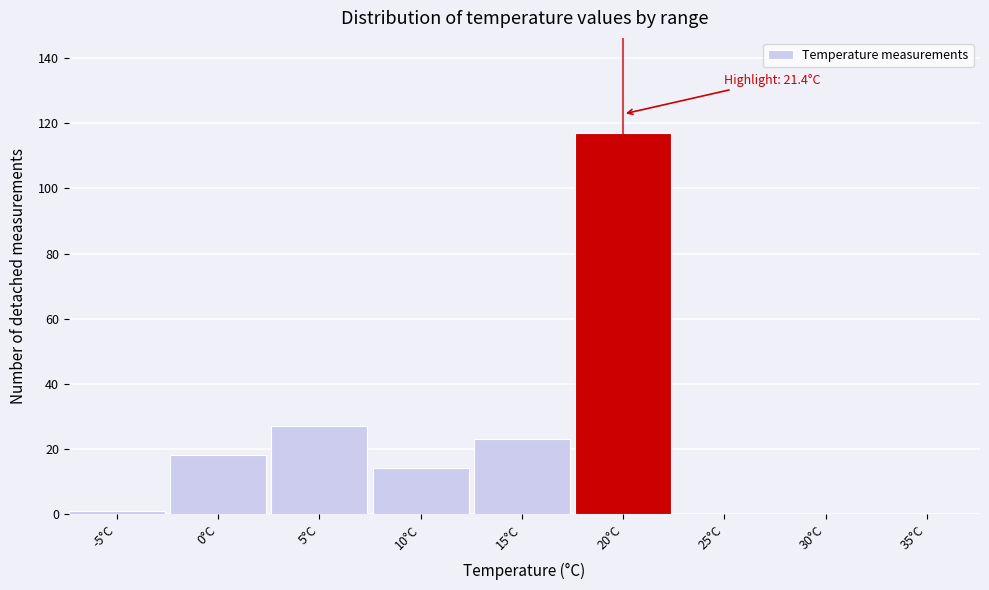

Reading left to right, extract all data points from this chart.

-5°C=1	0°C=18	5°C=27	10°C=14	15°C=23	20°C=117	25°C=0	30°C=0	35°C=0